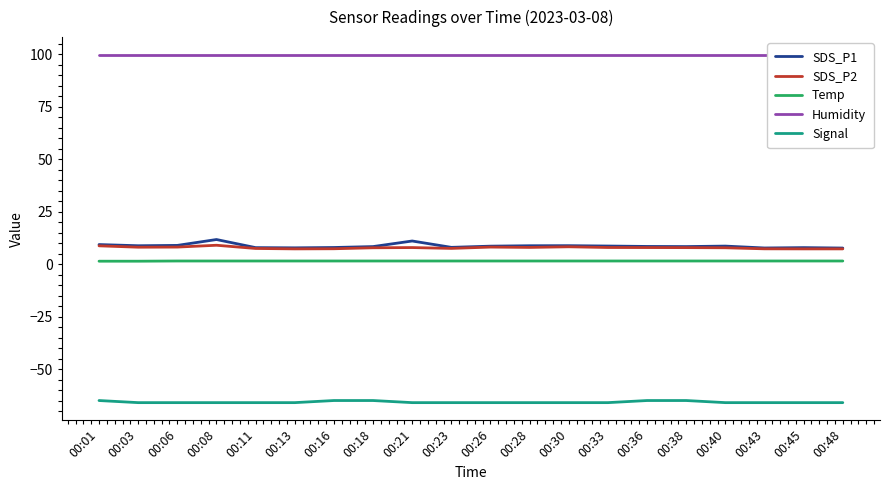

At which label is SDS_P1 closest to 9?

00:06